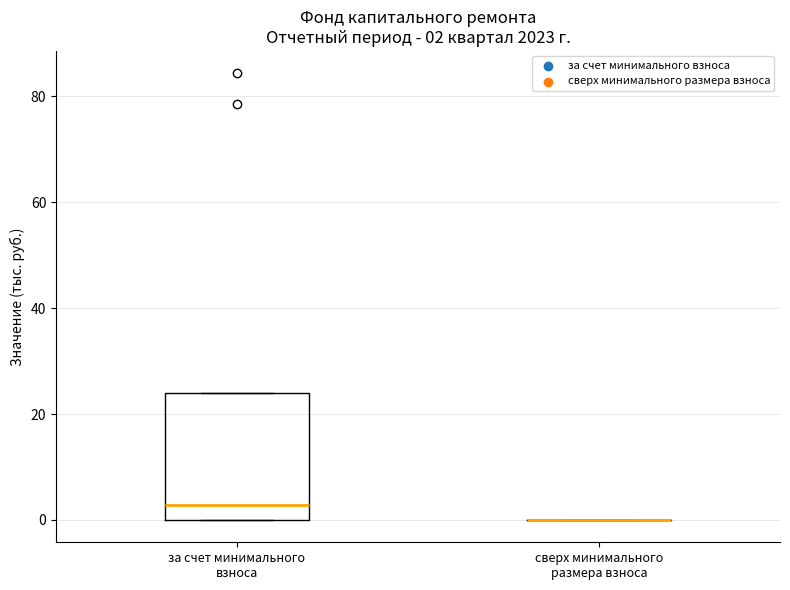

Comparing the boxes themselves (not the whiskers), which one is the tallest?

за счет минимального взноса